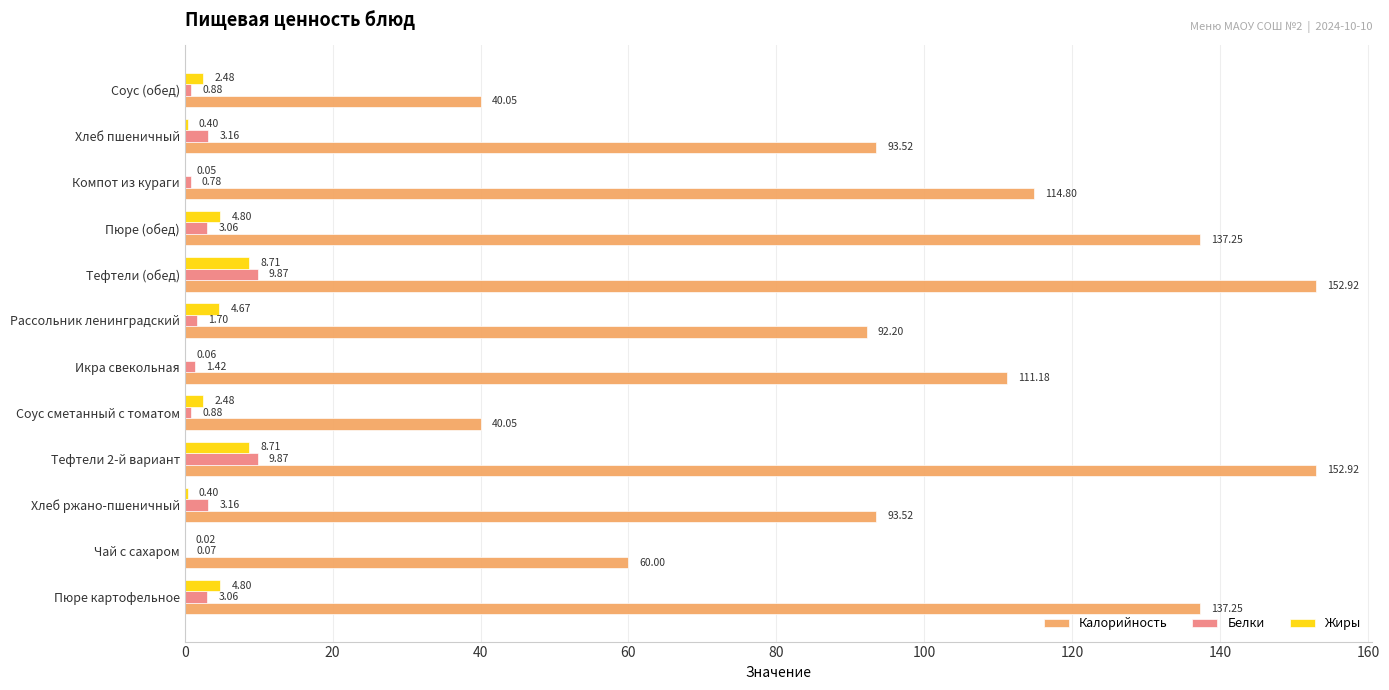

What is the sum of all Калорийность values?

1225.7